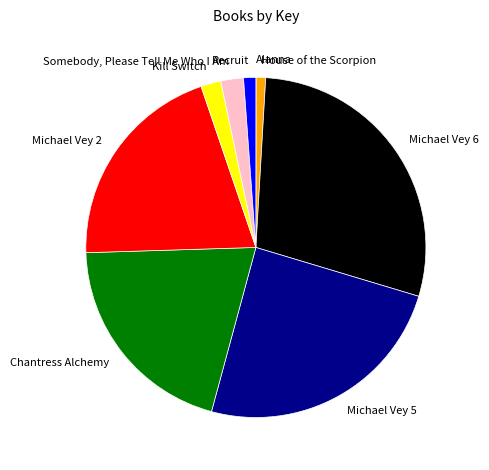

True or false: Recruit accounts for 1% of the total.

True